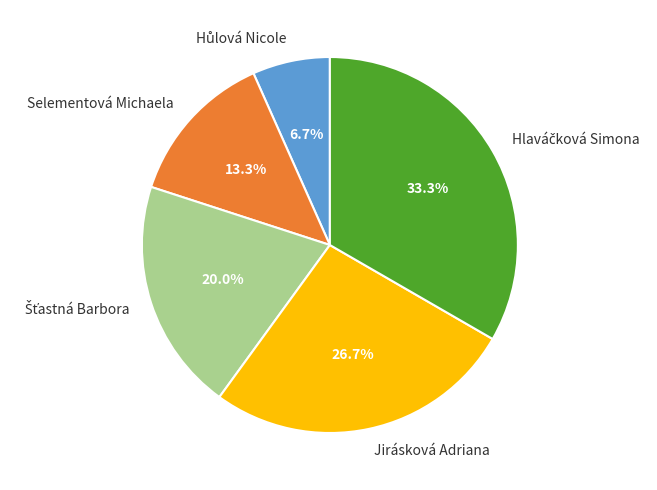

How many segments does this pie chart have?

5